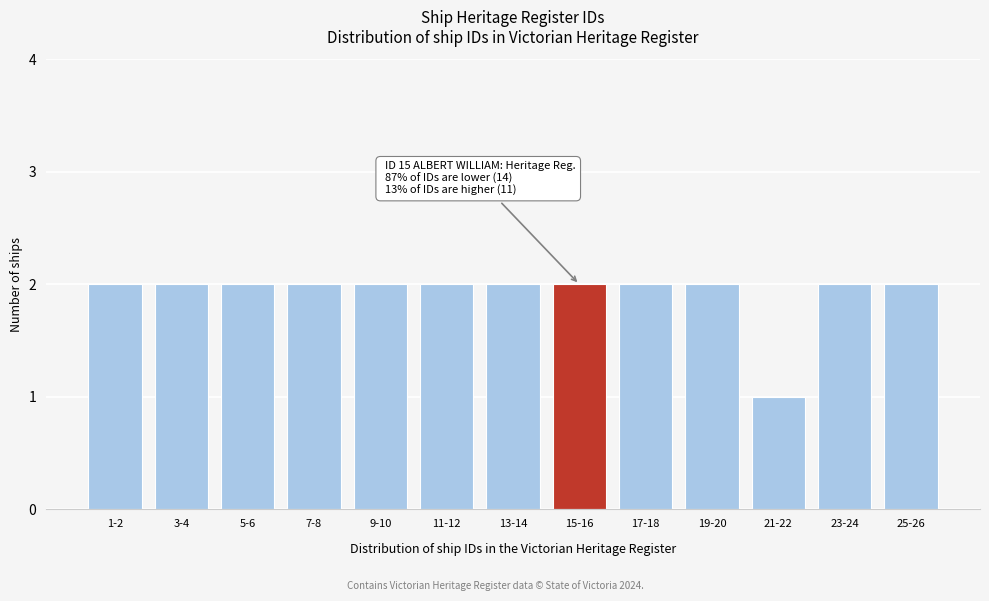

Reading left to right, transcribe all the data shown in this chart.

1-2=2	3-4=2	5-6=2	7-8=2	9-10=2	11-12=2	13-14=2	15-16=2	17-18=2	19-20=2	21-22=1	23-24=2	25-26=2